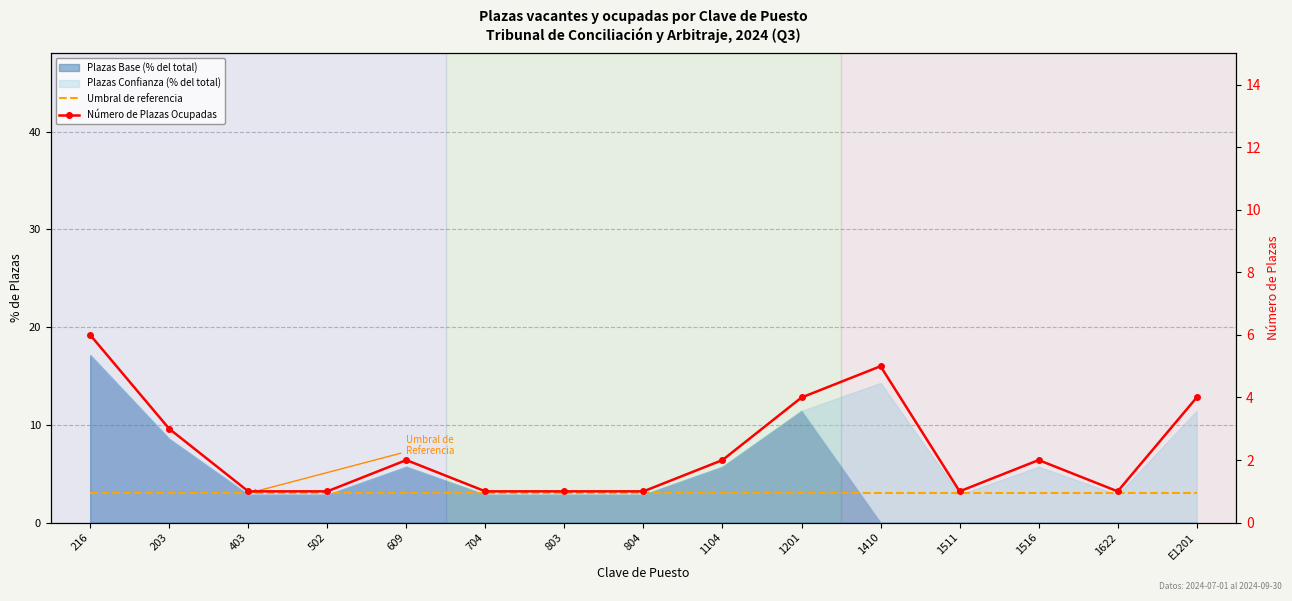

The value of Número de Plazas Ocupadas at 1201 is 1. True or false?

False